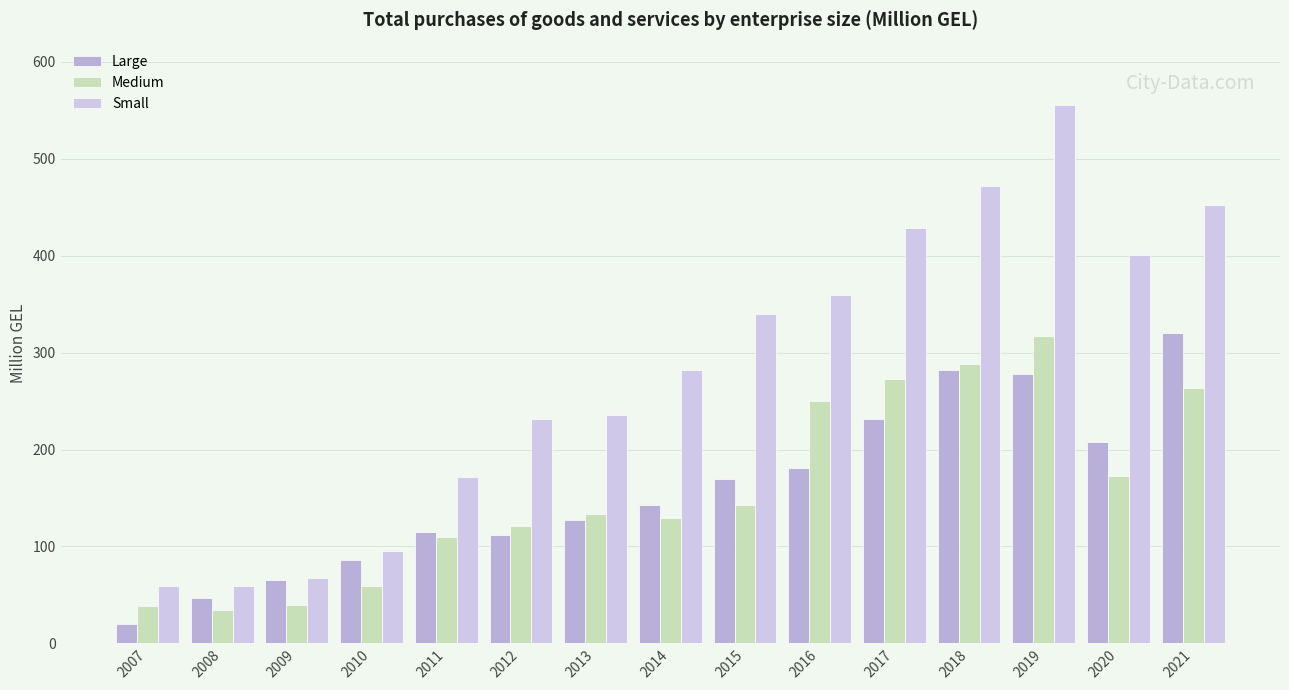

Read the Medium value at 2017.

273.0